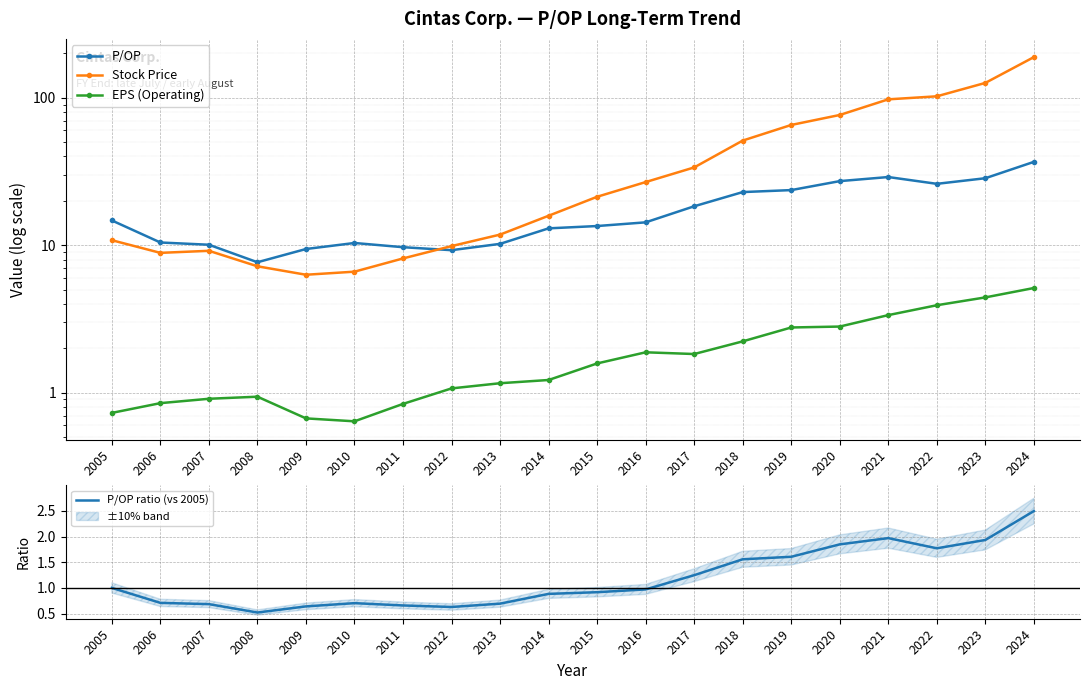

In P/OP, how many points are lower than both neighbors (excluding endpoints)?

3